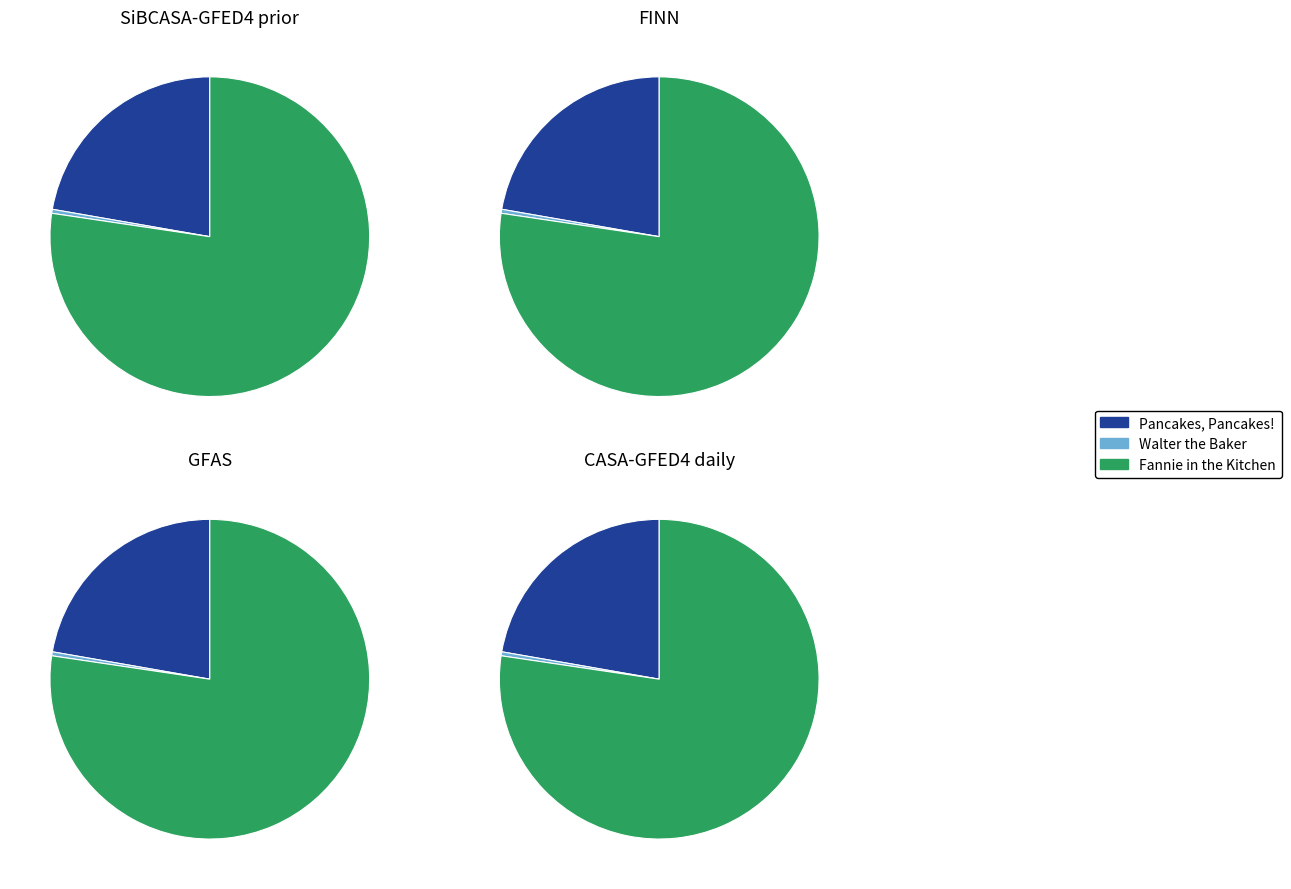

Approximately how many times larger is the value at Fannie in the Kitchen compared to Walter the Baker?

192.7